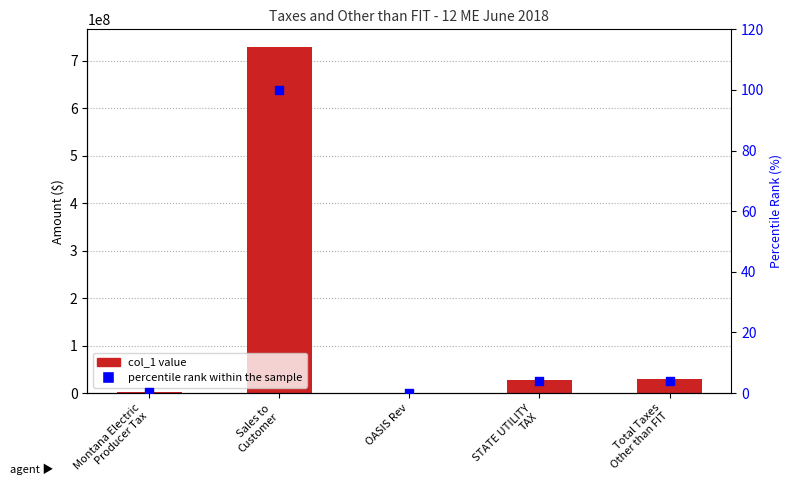

Which series has the widest spread of Y values?

col_1